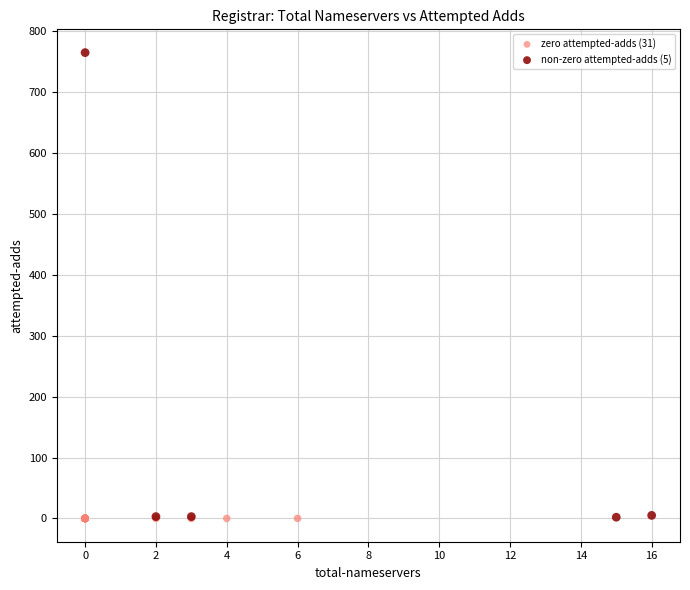

Which series contains the highest Y value?

non-zero attempted-adds (5)